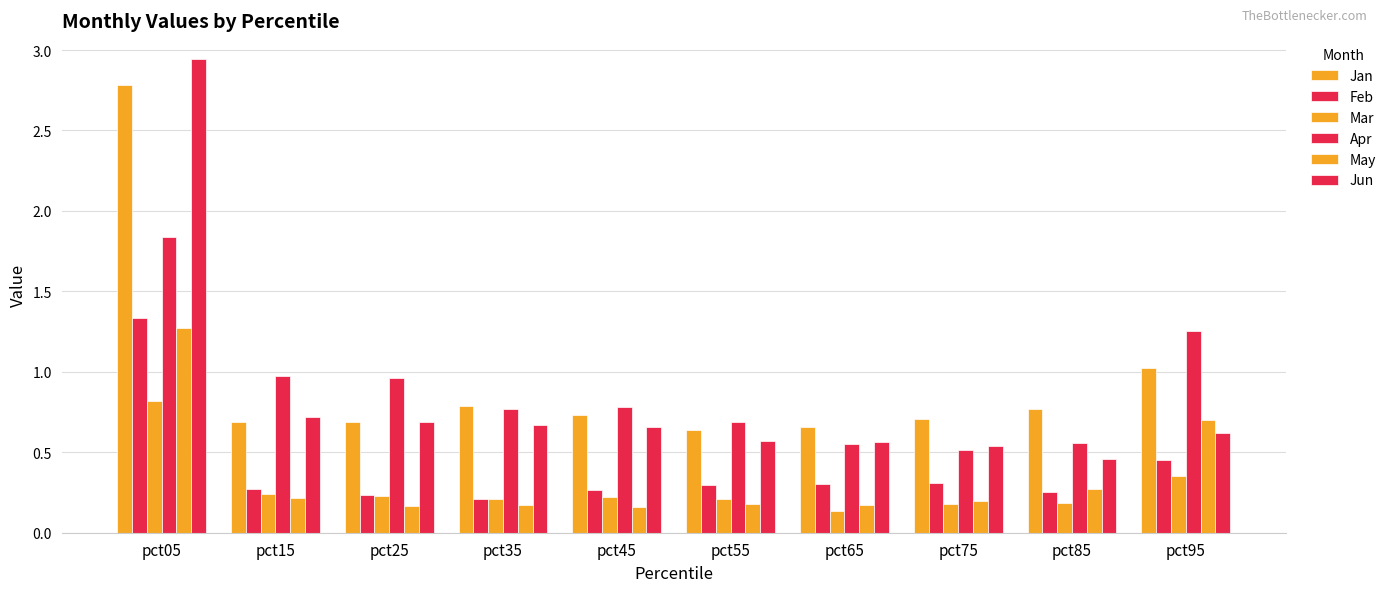

How many categories are shown in the chart?

10